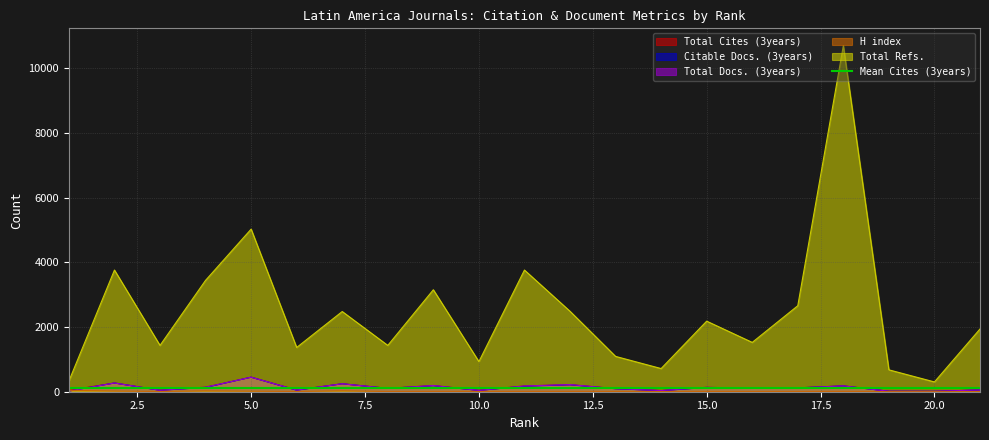

In Total Refs., how many points are lower than both neighbors (excluding endpoints)?

7